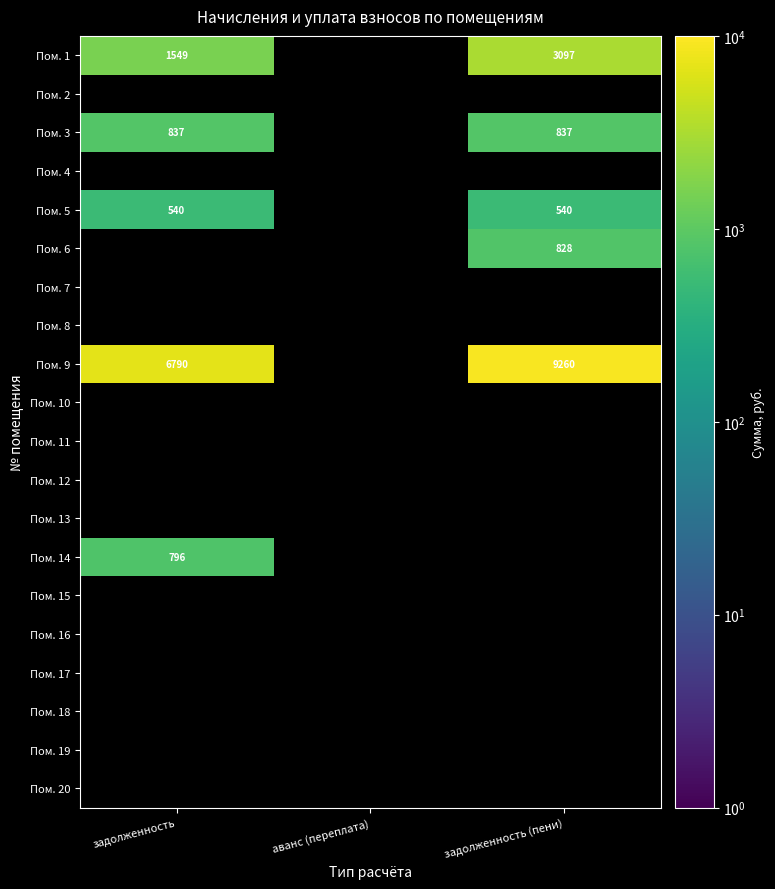

At how many categories does at least one series exceed 2039?

2